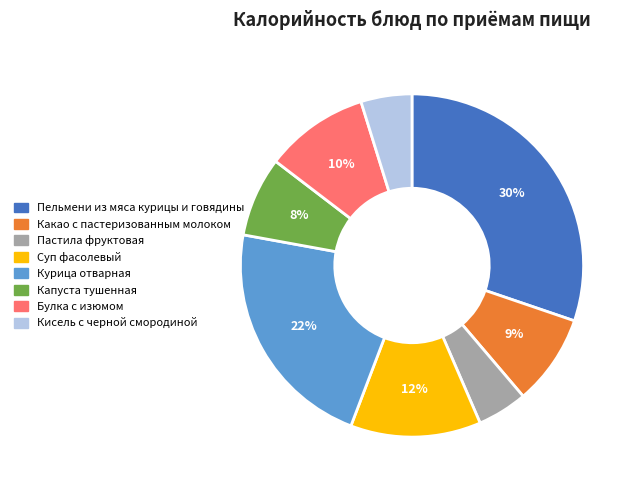

To the nearest percent, what is the combined percentage of Пельмени из мяса курицы и говядины and Кисель с черной смородиной?

35%